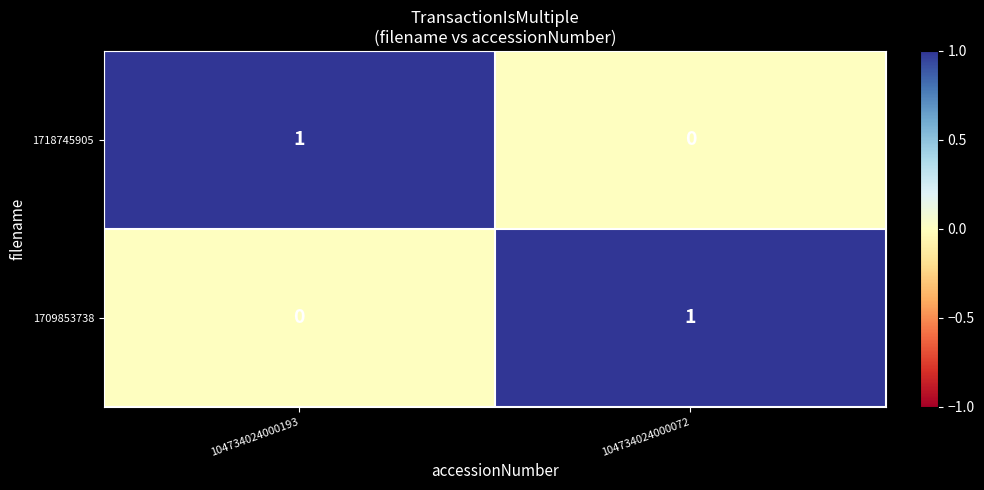

True or false: 1718745905 has a value of 1 at 104734024000193.

True